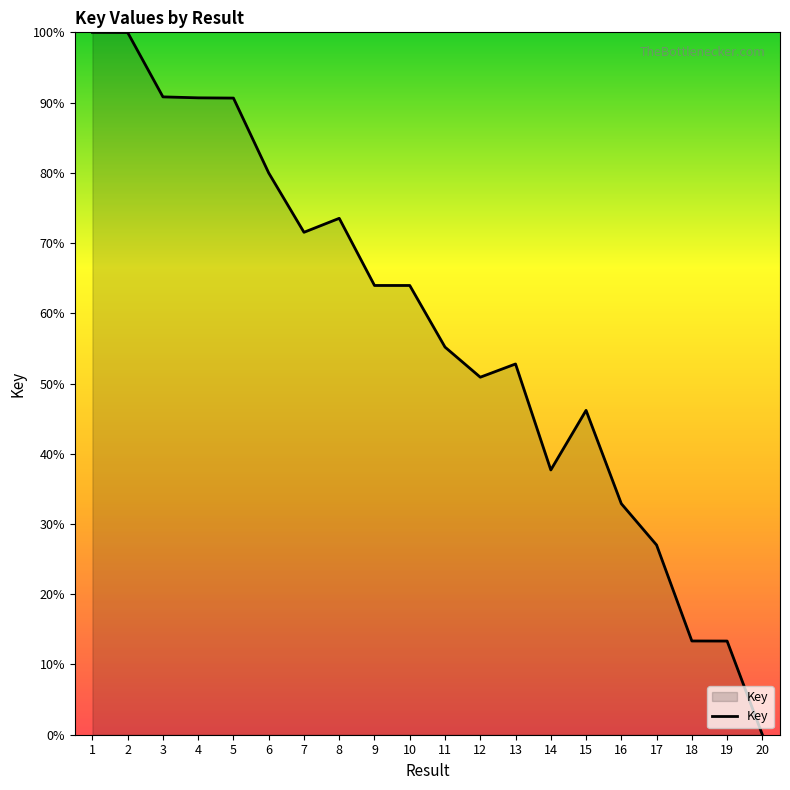

What is the difference between the values at 9 and 17?

37.0